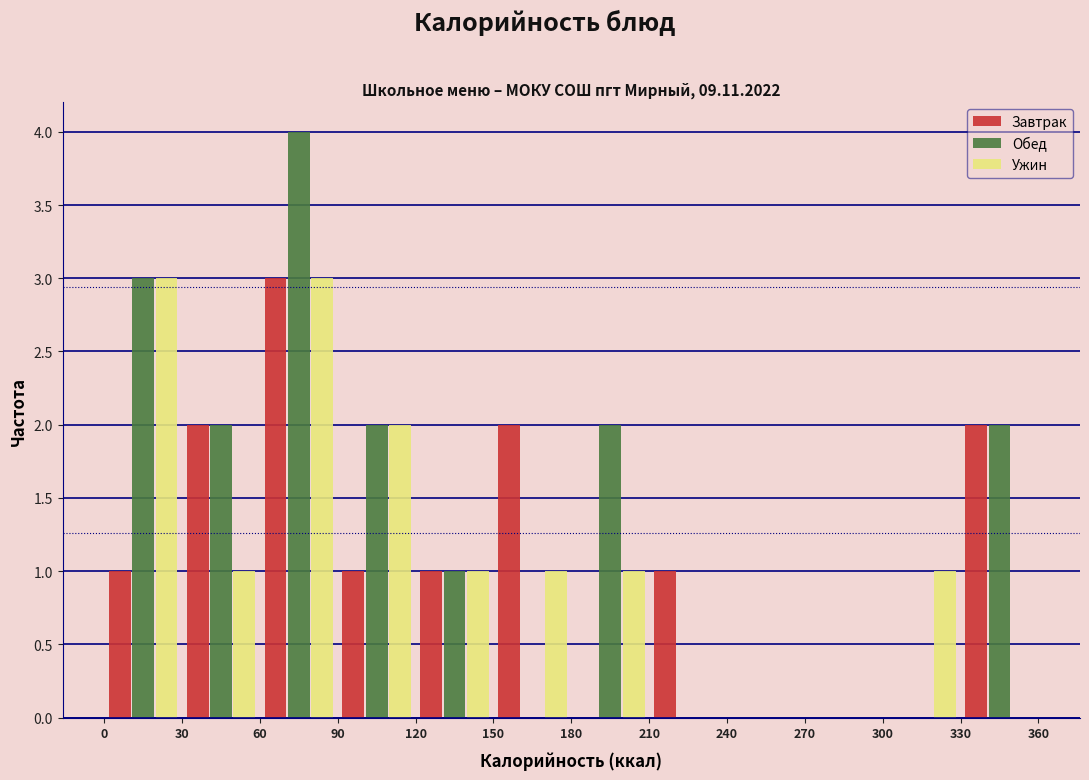

What is the height of the Обед bar covering 330 to 360 on the x-axis? The values are not printed on the chart, so give them approximately, as read against the axis.

2